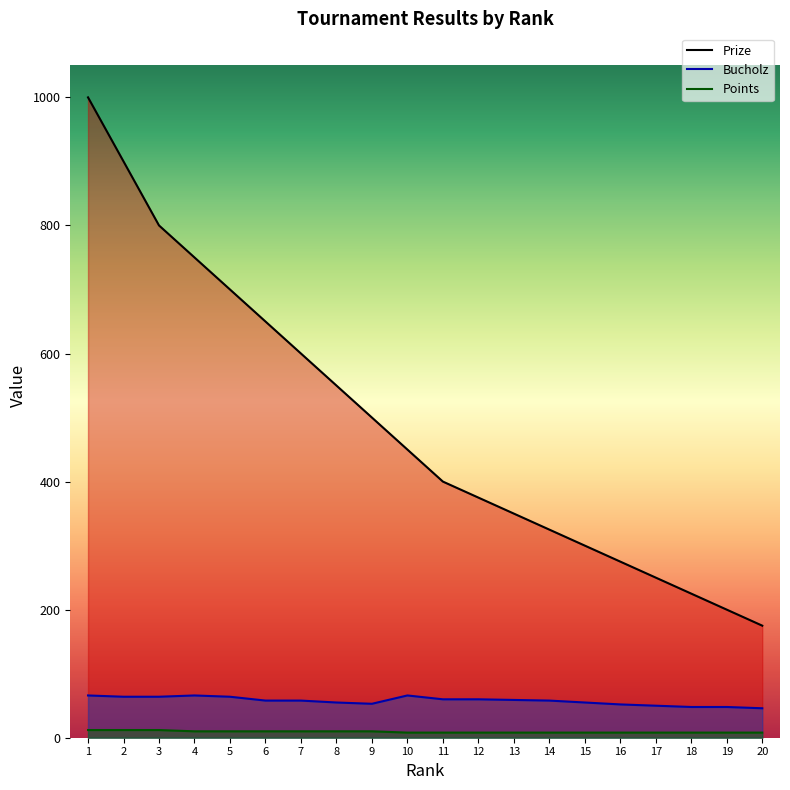

Which category has the lowest value across all series?

10